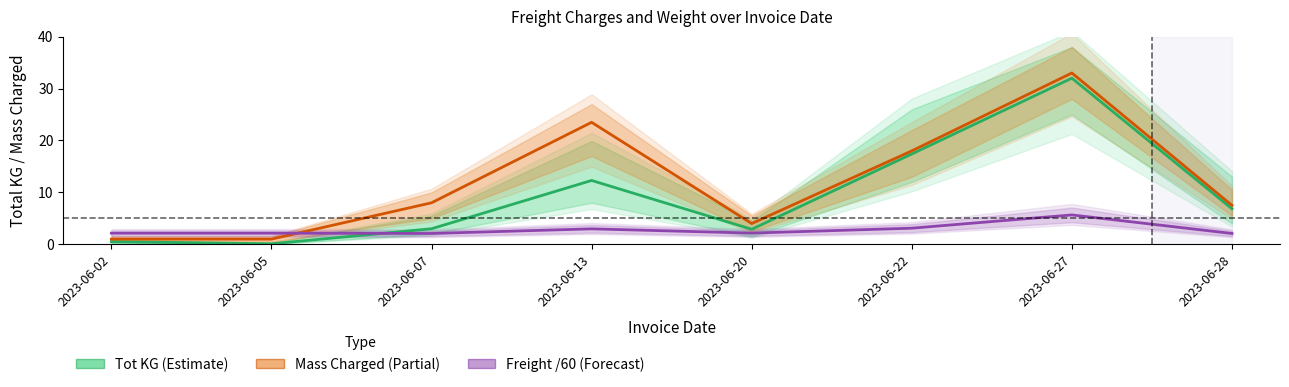

Where is the first local maximum for Mass Charged (Partial)?

2023-06-13